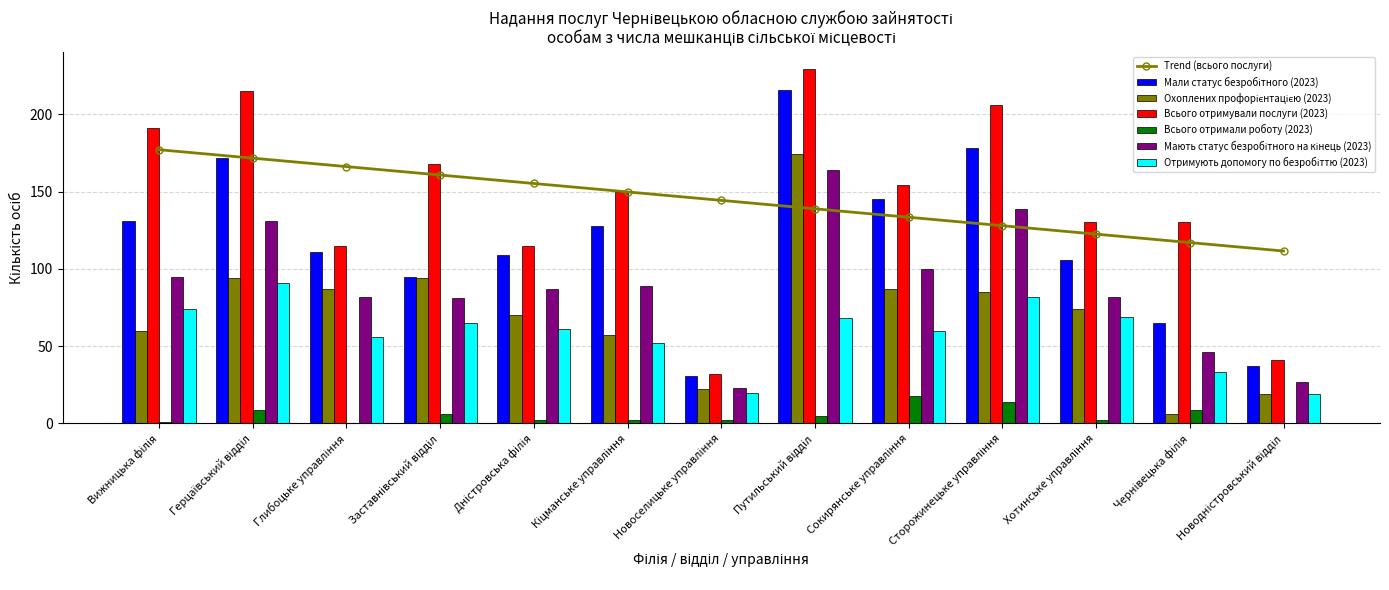

List the series in order of their peak value, lowest first.

Всього отримали роботу (2023), Отримують допомогу по безробіттю (2023), Мають статус безробітного на кінець (2023), Охоплених профорієнтацією (2023), Мали статус безробітного (2023), Всього отримували послуги (2023)